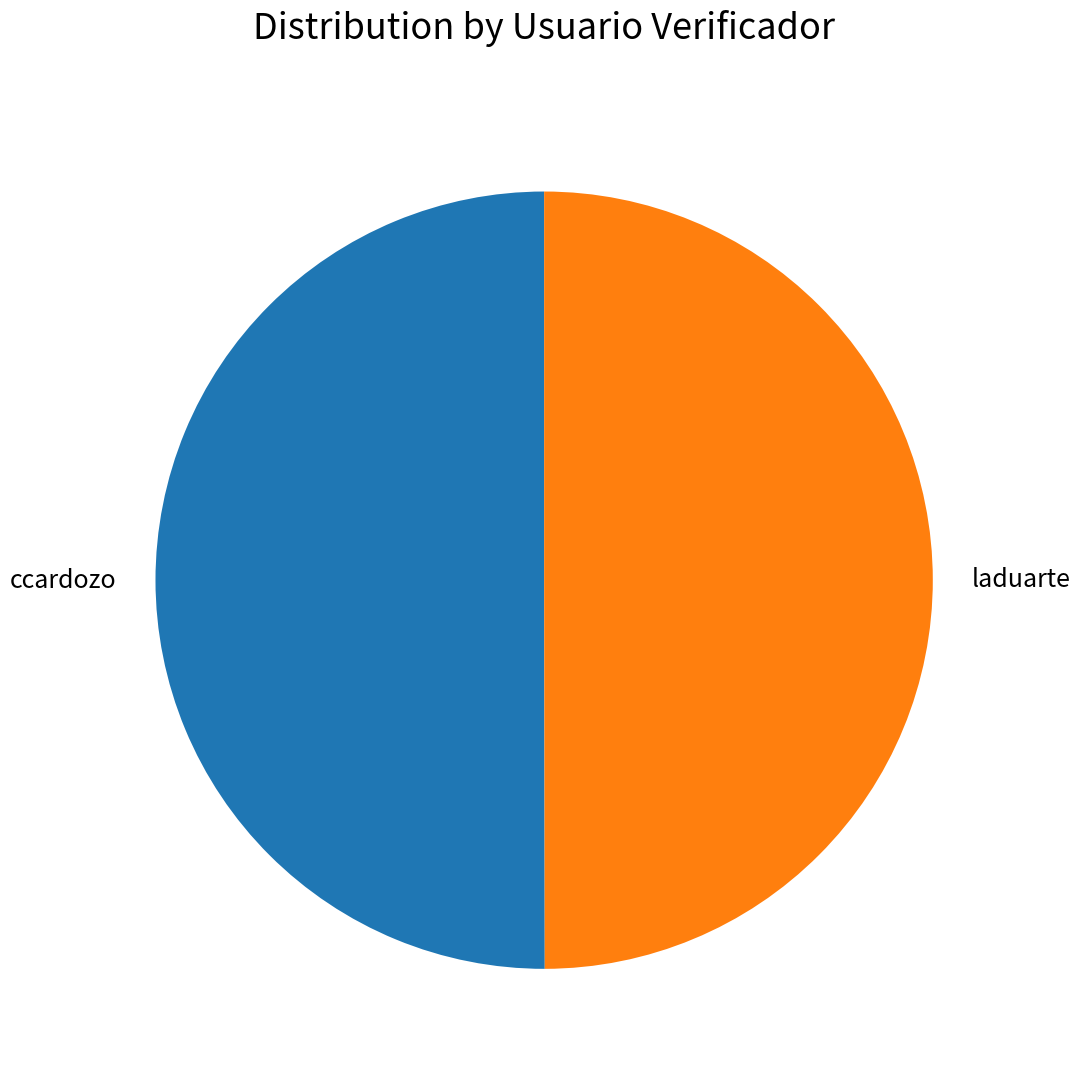

What is the ratio of the value at ccardozo to the value at laduarte?

1.0